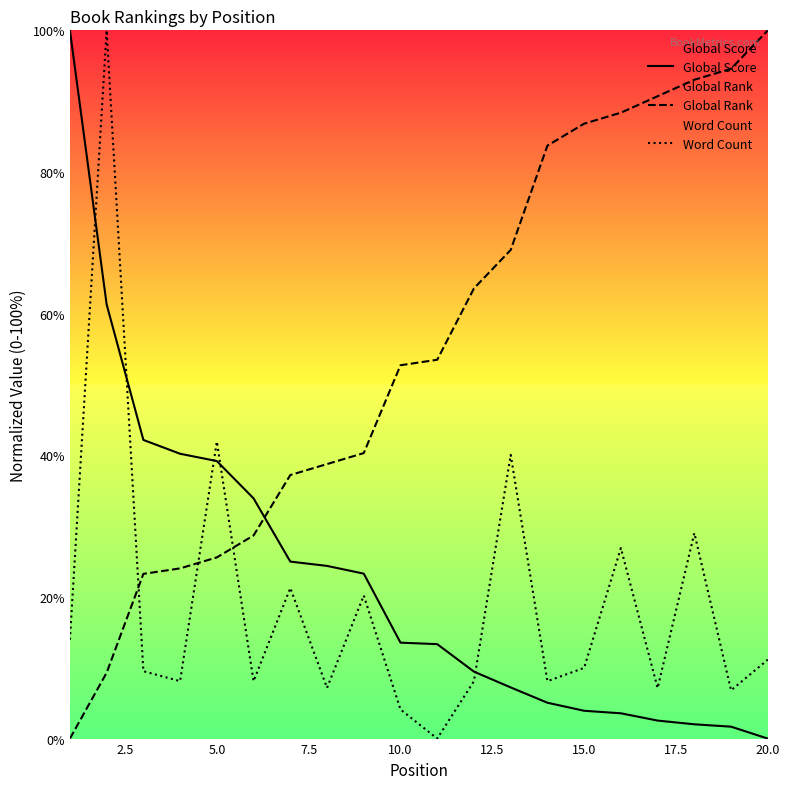

Is it true that Global Rank equals 100.0 at 20.0?

True